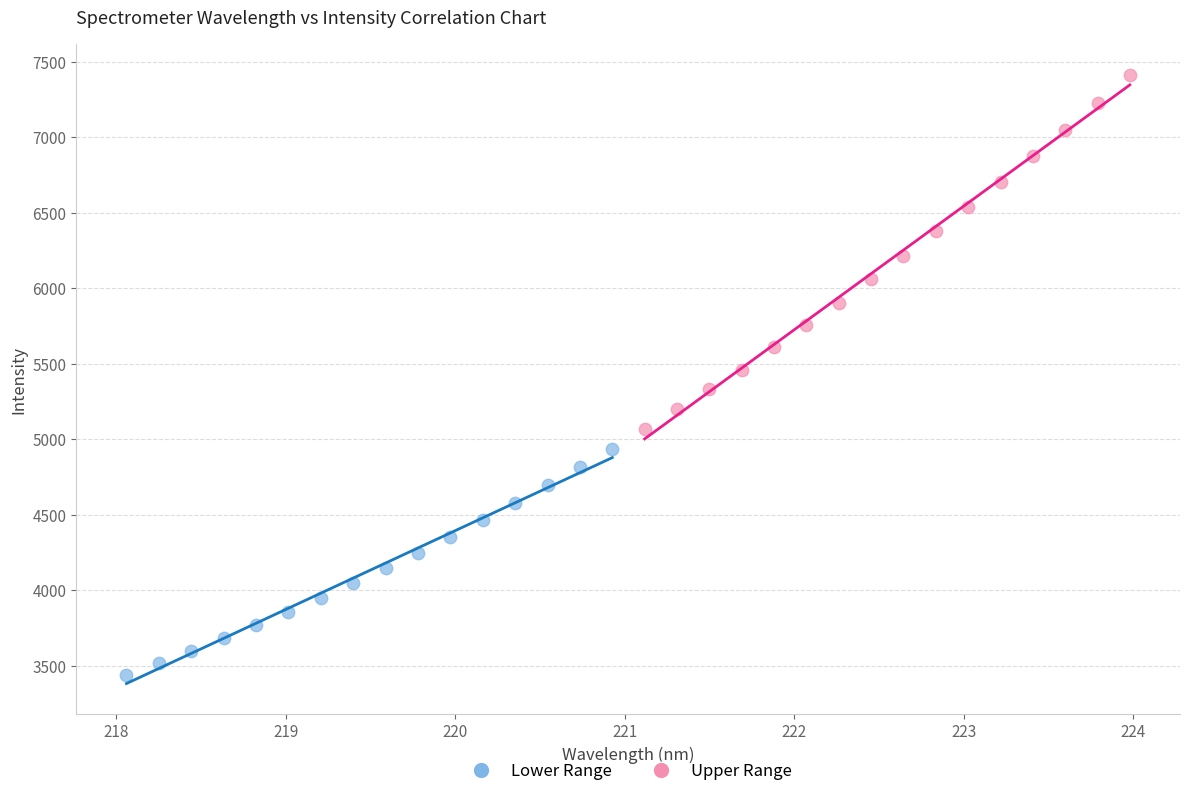

Which series has the largest Y range (max minus min)?

Upper Range